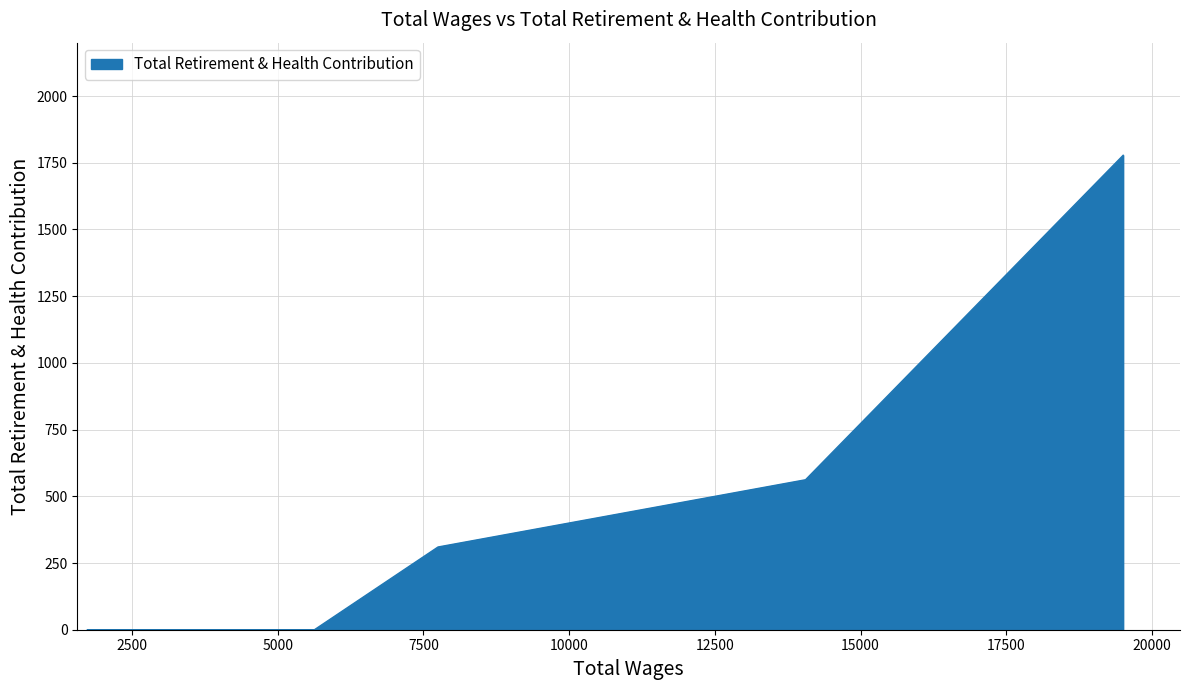

True or false: there are more than 2 points higher than both neighbors.

False